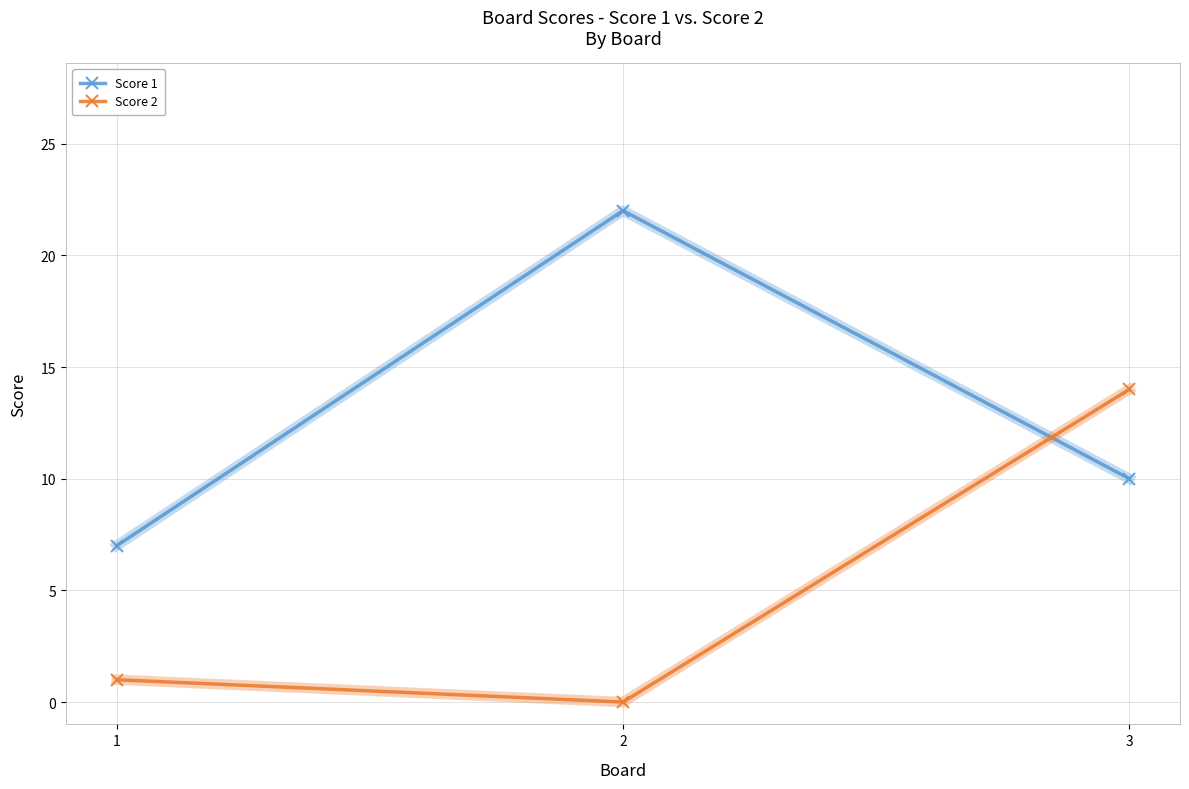

What are all the series names shown in the legend?

Score 1, Score 2